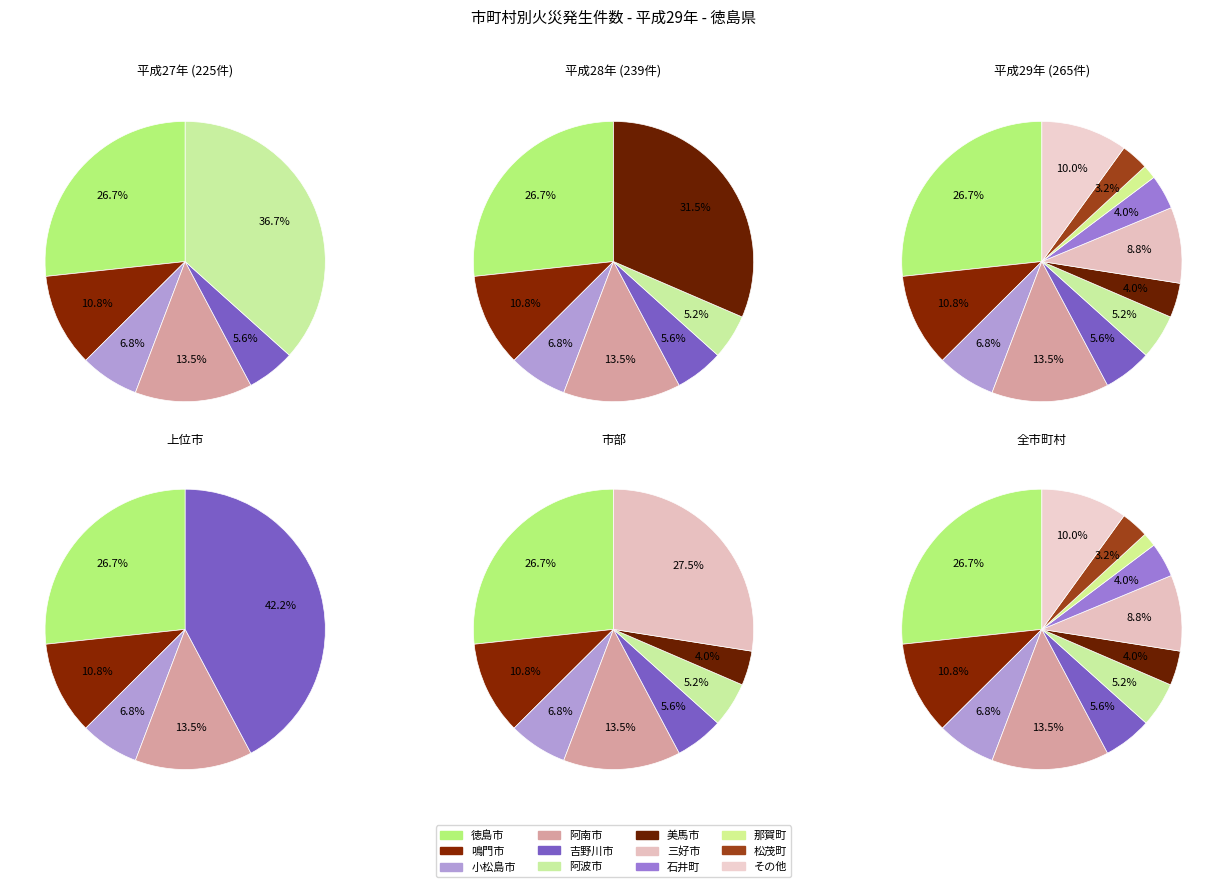

Does 徳島市 account for over 50% of the chart?

No